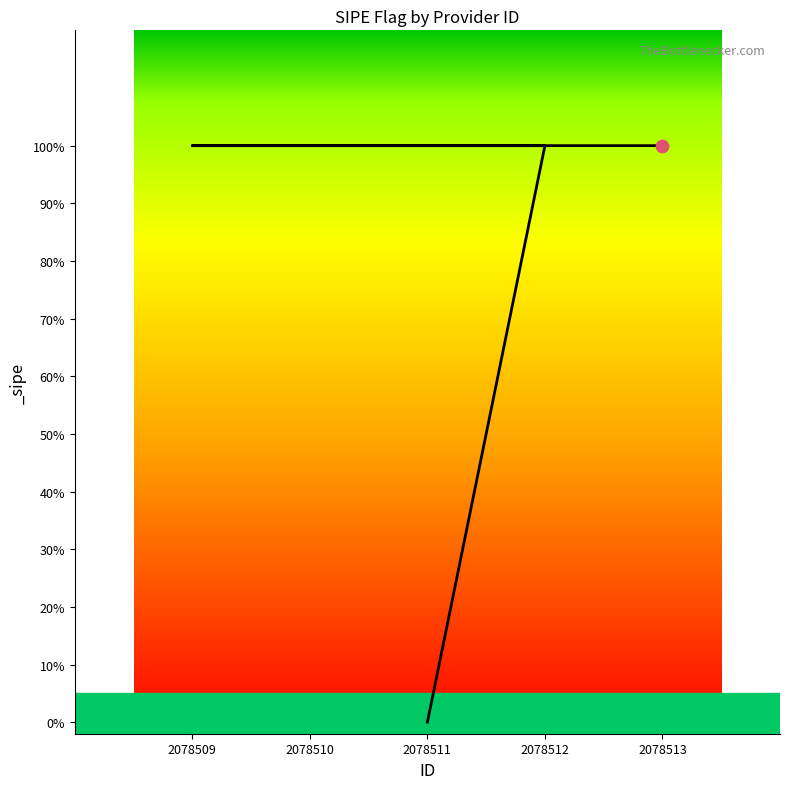

Between 2078510 and 2078513, which is larger?

2078510